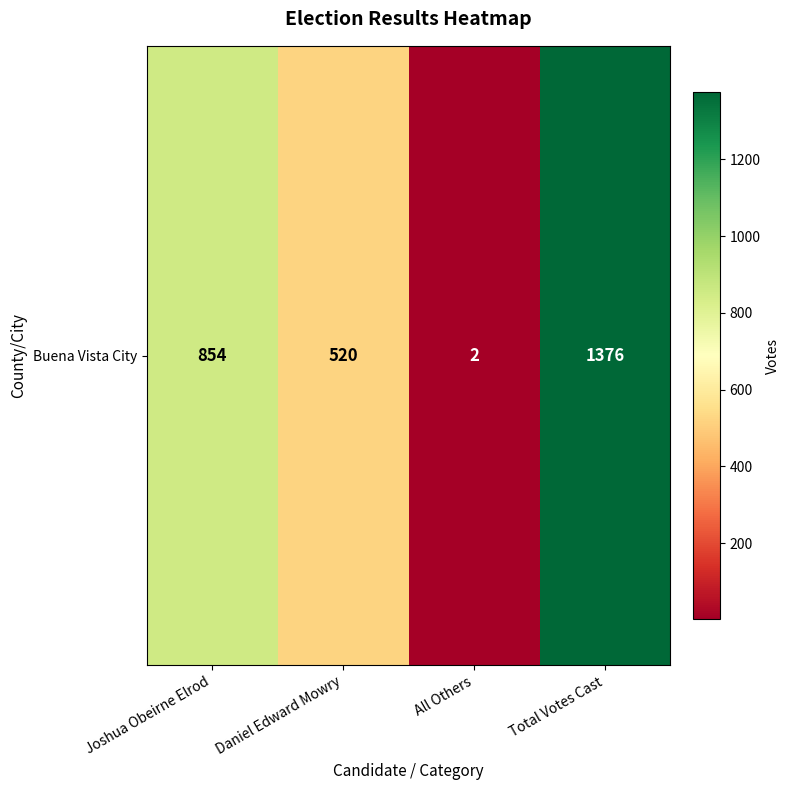

Is it true that the value at All Others is 3?

False